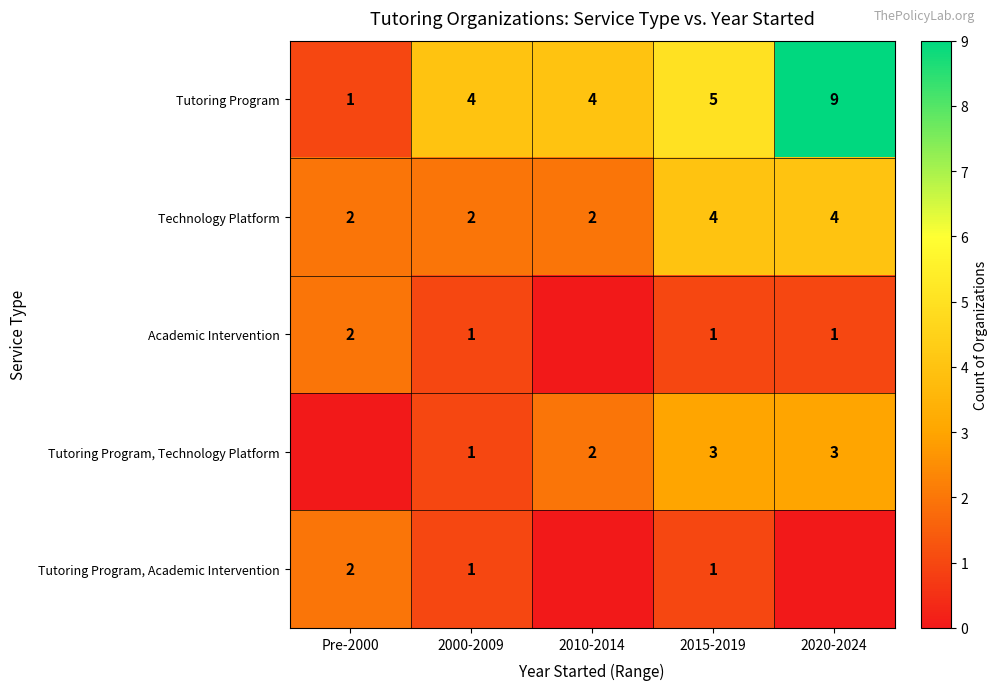

Count the number of data series in this chart.

5